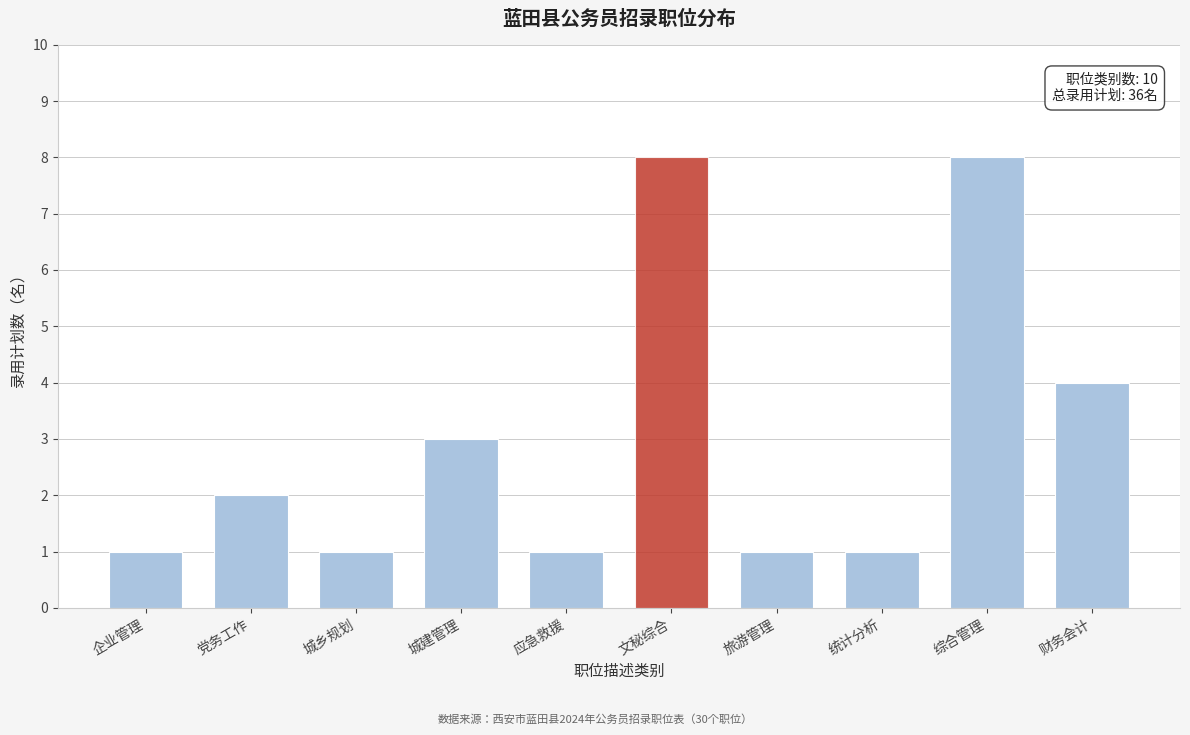

Reading right to left, extract all data points from this chart.

财务会计=4	综合管理=8	统计分析=1	旅游管理=1	文秘综合=8	应急救援=1	城建管理=3	城乡规划=1	党务工作=2	企业管理=1